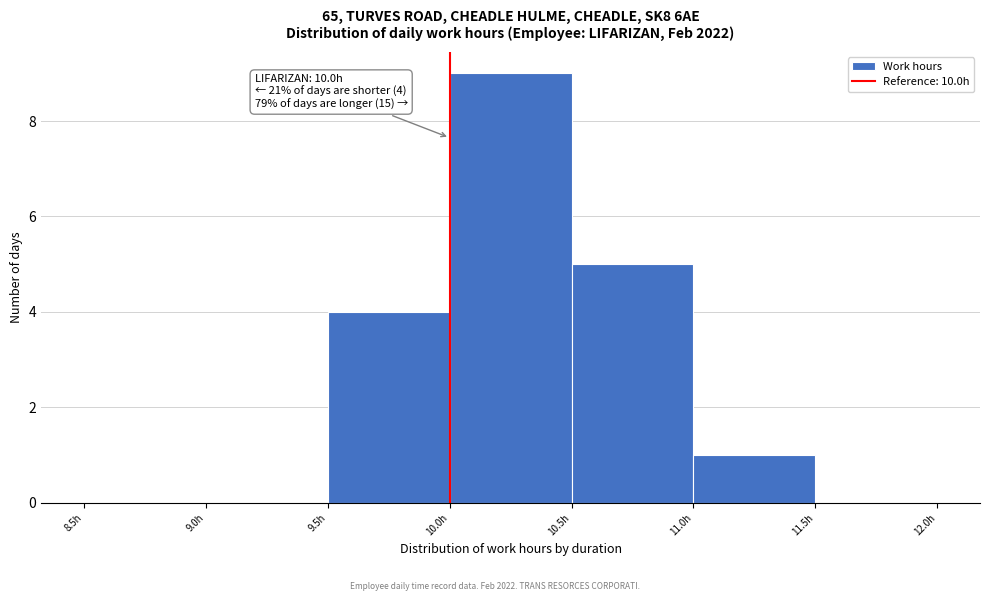

Which range on the x-axis has the tallest bar?

10.0 to 10.5